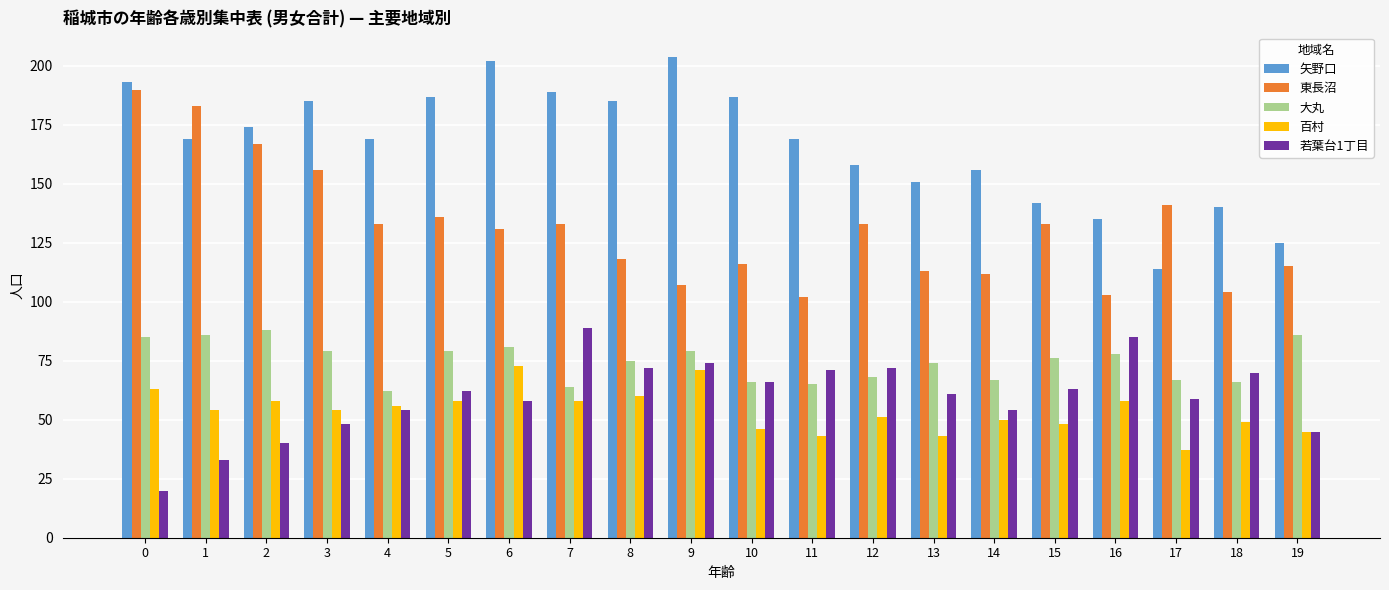

Which series changed the most between 2 and 17?

矢野口